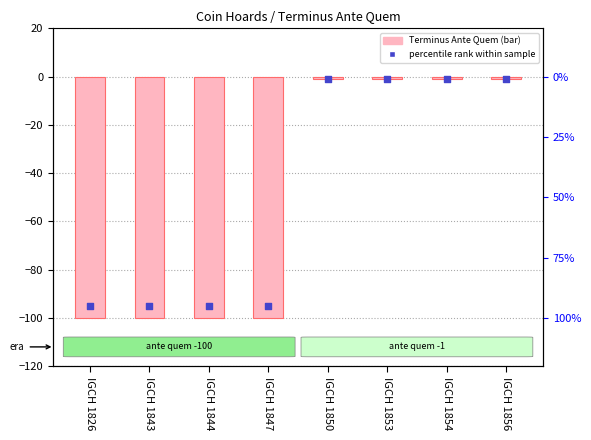

At how many categories does at least one series exceed -53?

4